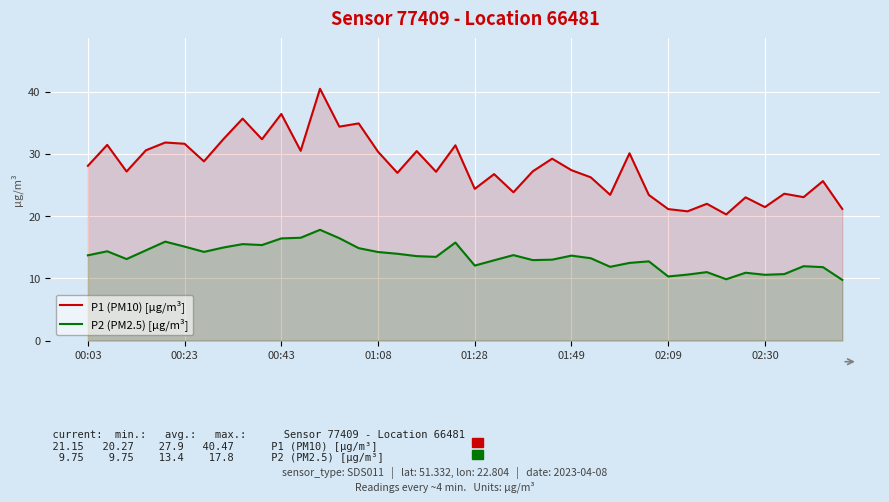

What is the maximum value shown in the chart?

40.5